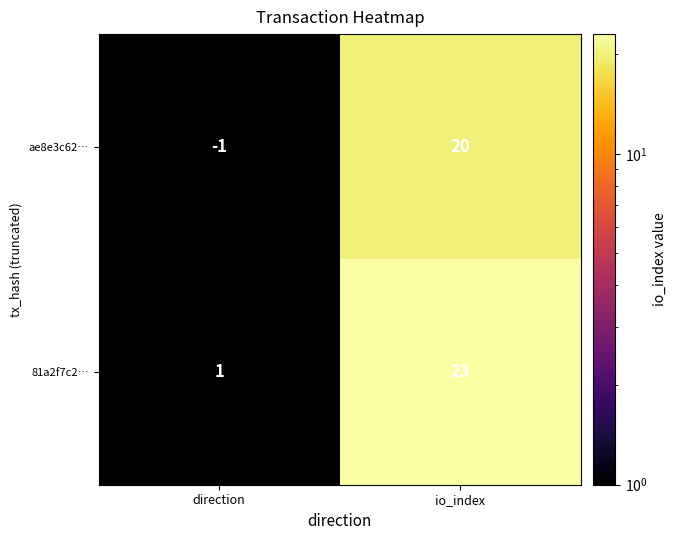

What is the difference between the highest and lowest values at io_index?

3